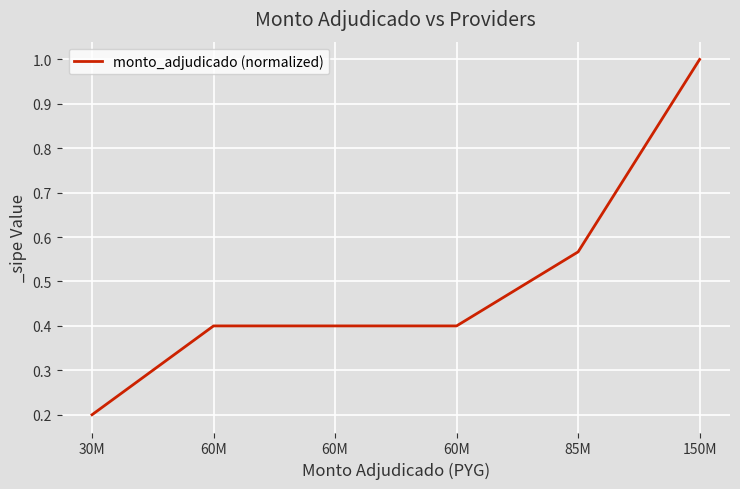

How many lines are shown in the chart?

1